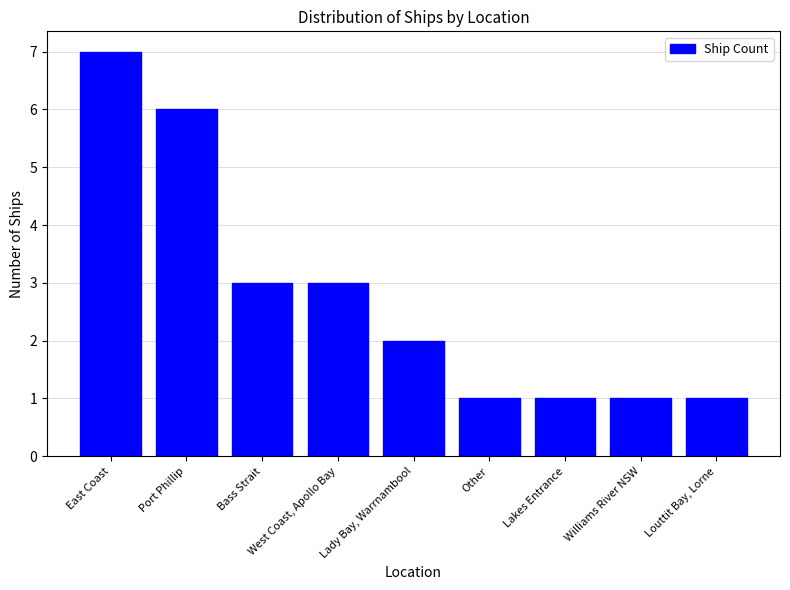

At which label does the data first exceed 2?

East Coast